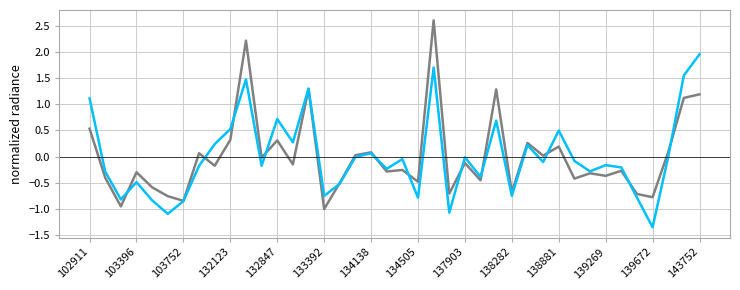

What is the greatest value displayed?

2.6